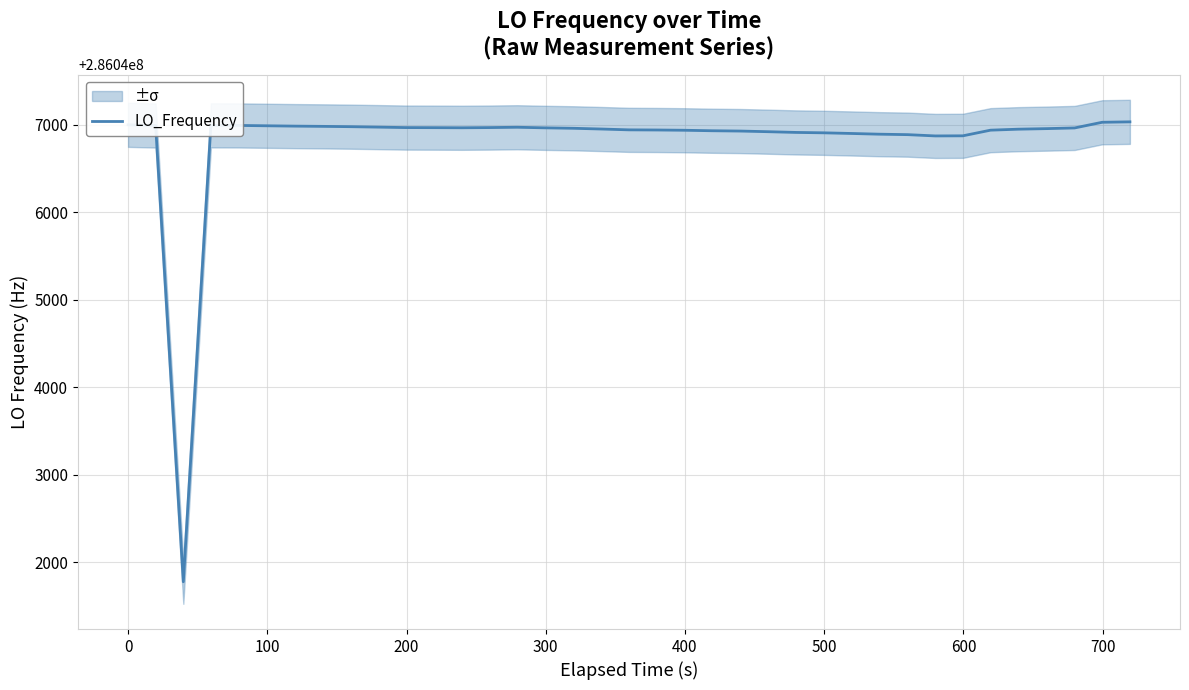

What is the smallest value displayed?

286041774.3